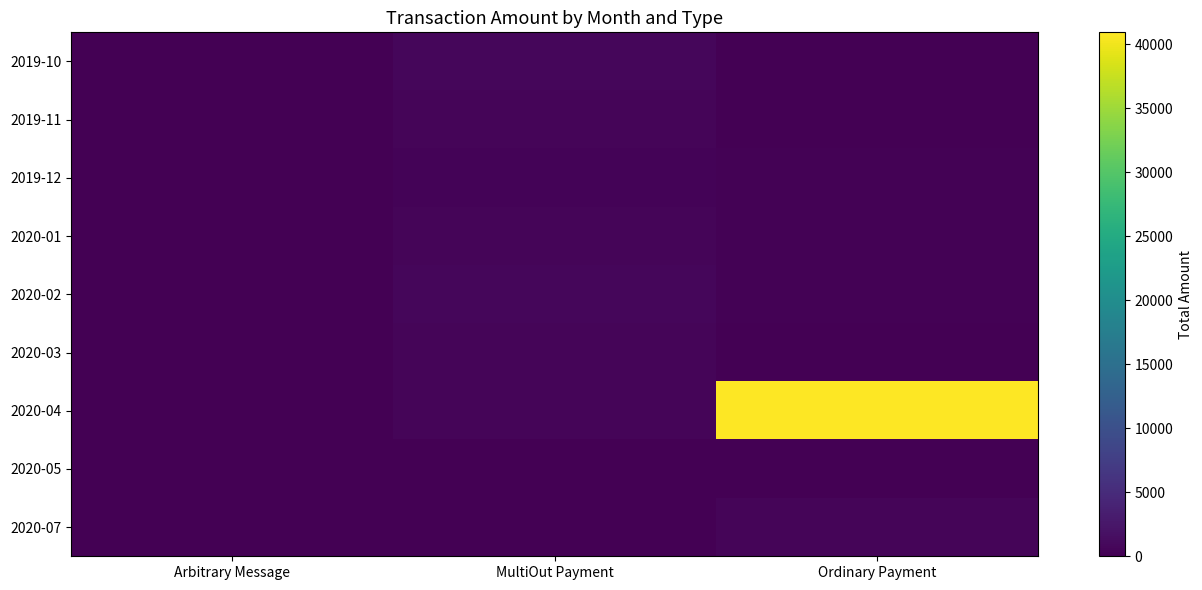

Rank the series at MultiOut Payment from highest to lowest value.

2019-10, 2020-02, 2020-01, 2020-04, 2020-03, 2019-11, 2019-12, 2020-05, 2020-07